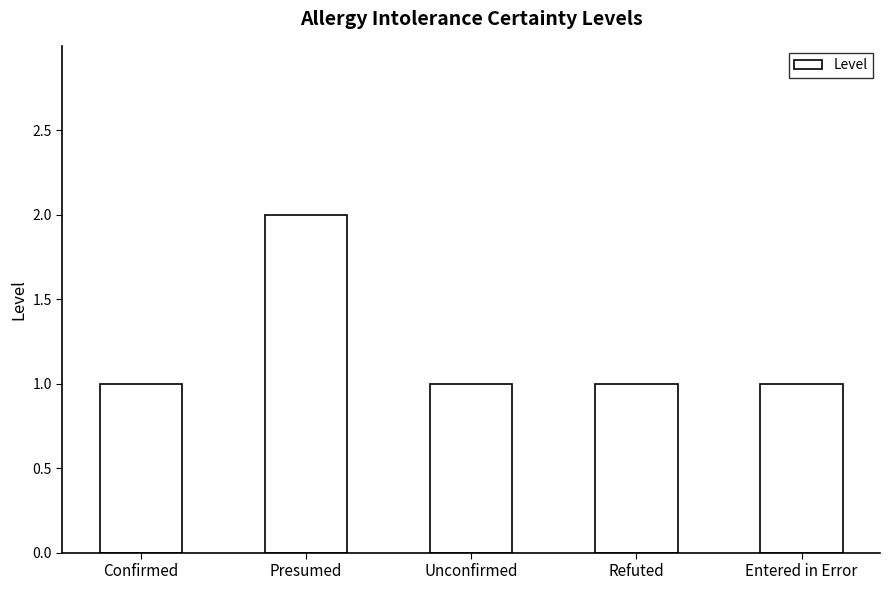

Is it true that the value at Confirmed is 1?

True